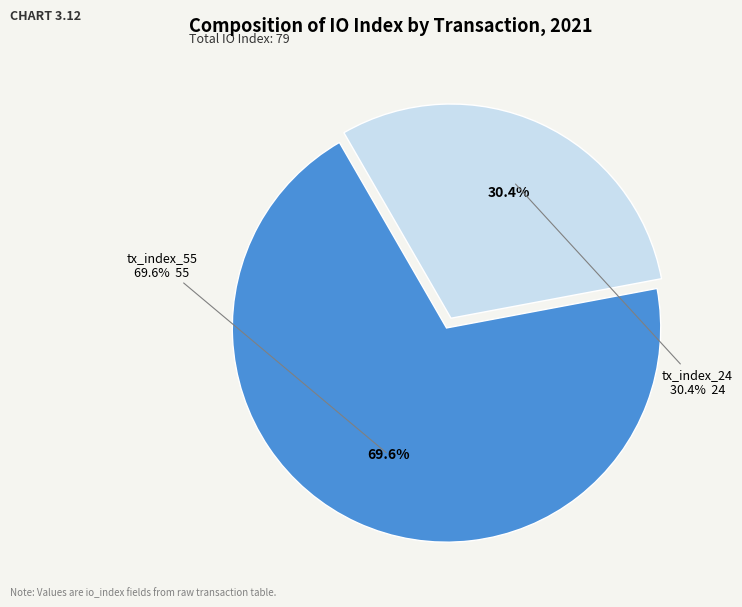

How much of the chart is everything except tx_index_55?

30.4%